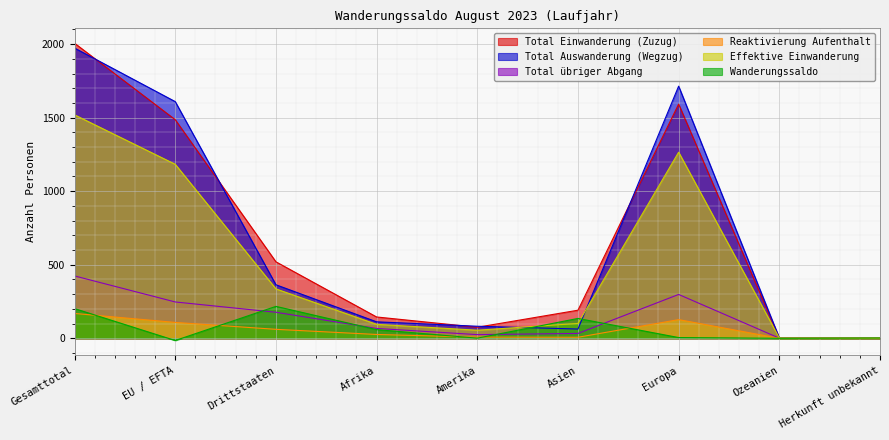

Where does the Total Einwanderung (Zuzug) series first go above 191?

Gesamttotal